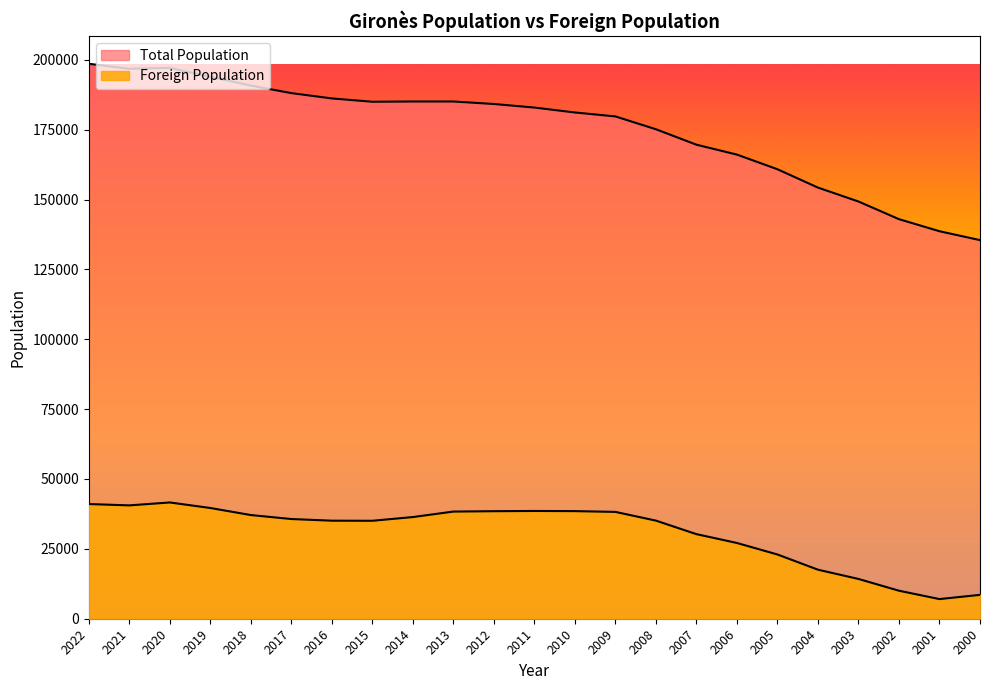

Which series has the widest spread of values?

Total Population